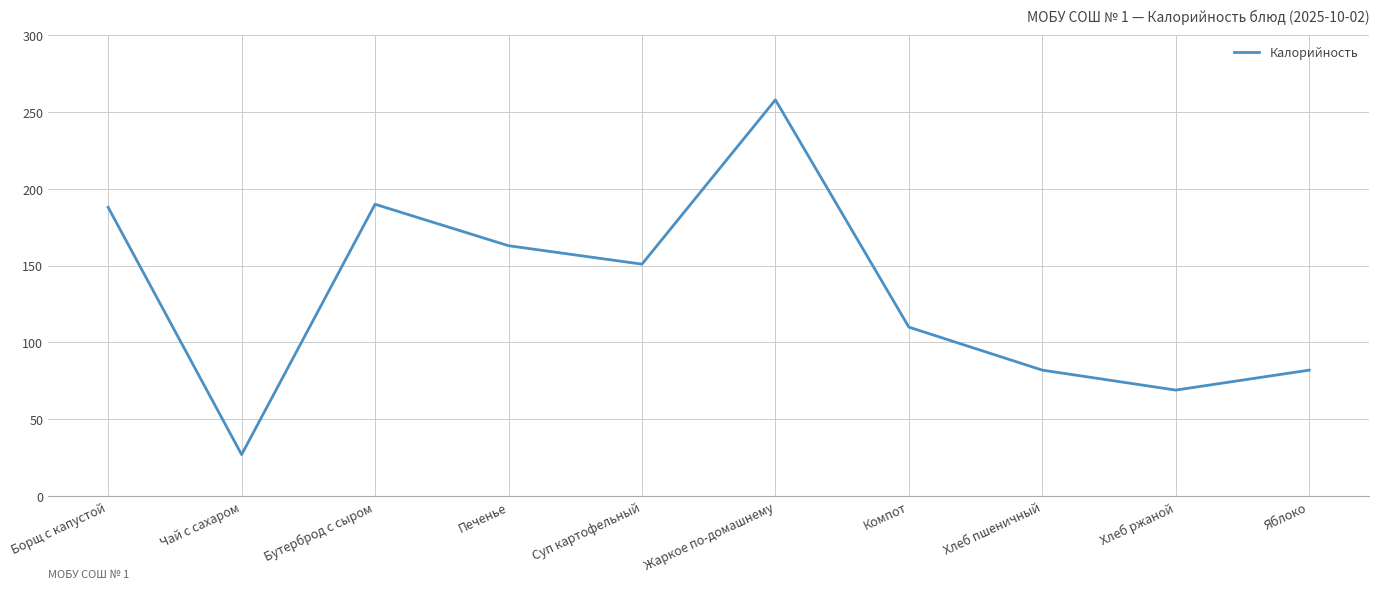

What is the approximate value at Хлеб пшеничный, to the nearest 50?

100